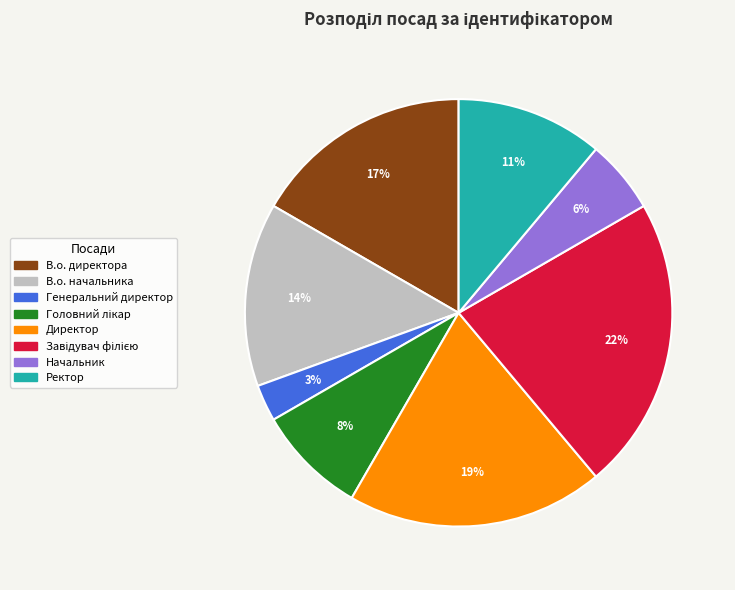

To the nearest percent, what is the average slice percentage?

12%